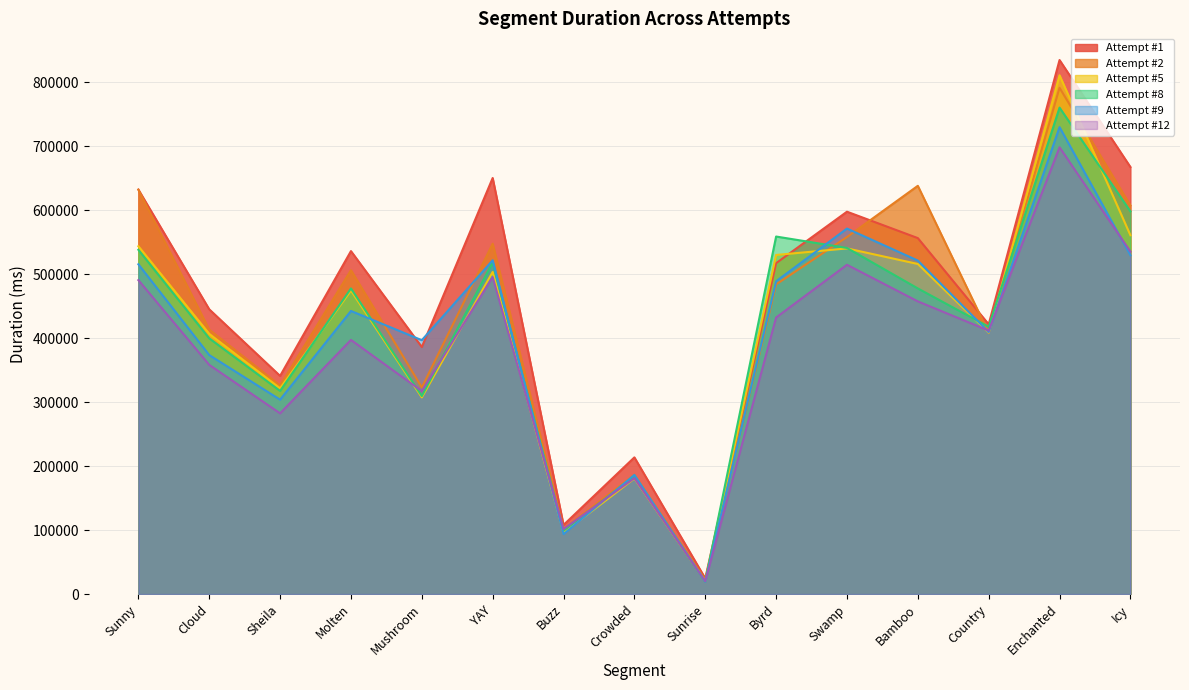

What is the approximate value of Attempt #5 at Sunrise?

20095